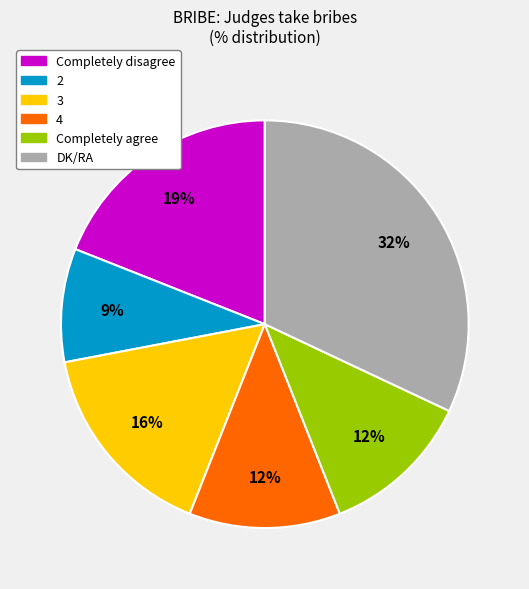

Which has a higher value, Completely agree or 2?

Completely agree